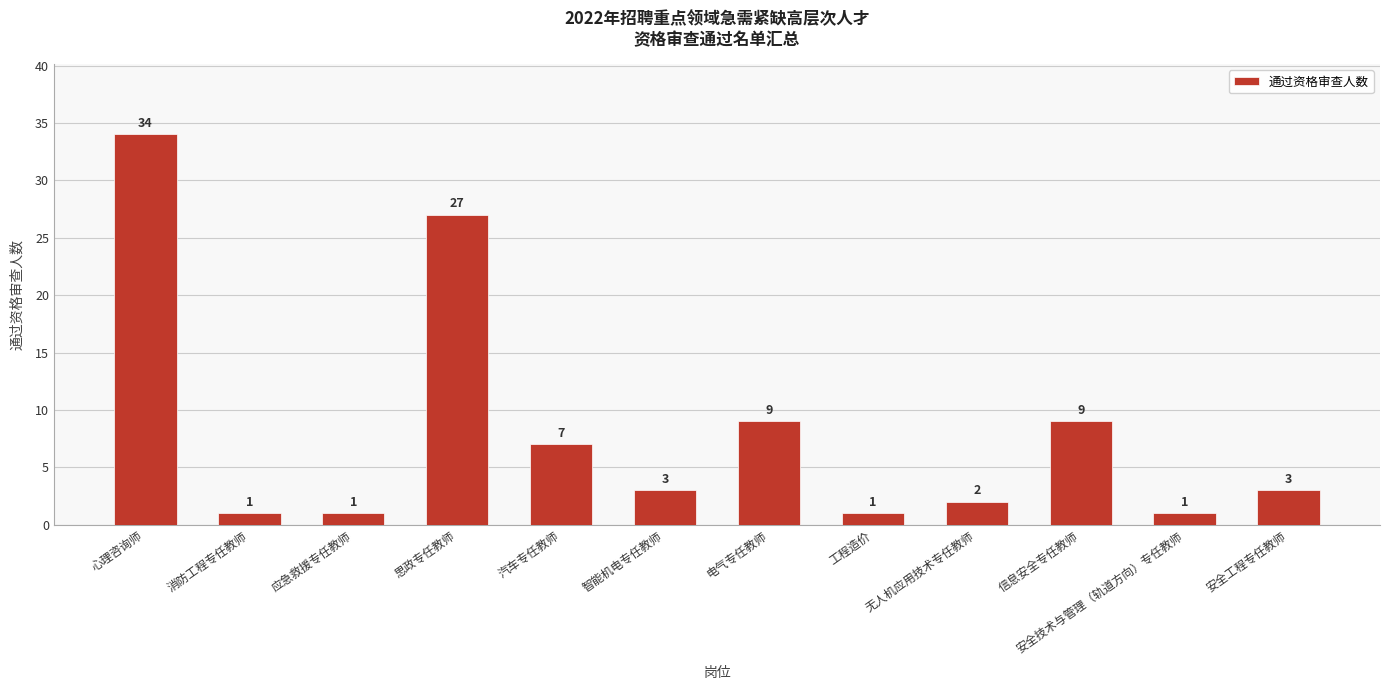

Reading left to right, transcribe all the data shown in this chart.

心理咨询师=34	消防工程专任教师=1	应急救援专任教师=1	思政专任教师=27	汽车专任教师=7	智能机电专任教师=3	电气专任教师=9	工程造价=1	无人机应用技术专任教师=2	信息安全专任教师=9	安全技术与管理（轨道方向）专任教师=1	安全工程专任教师=3